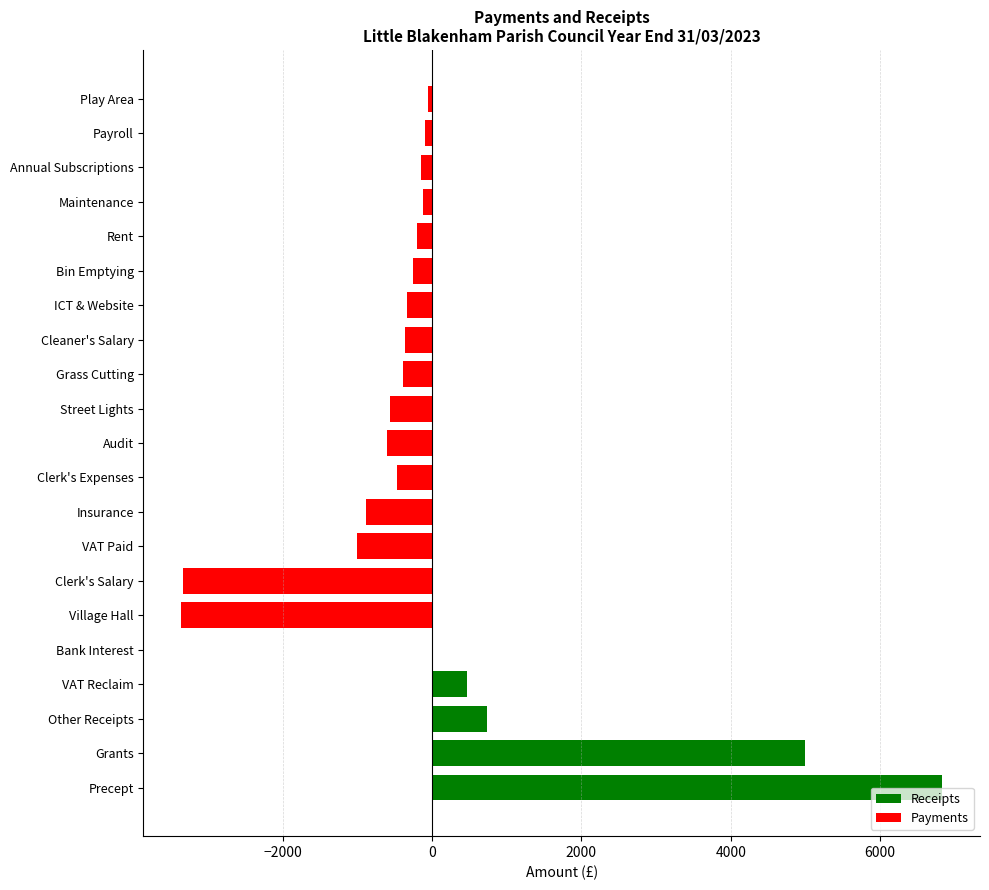

Are the bars grouped side by side (vs. stacked)?

No